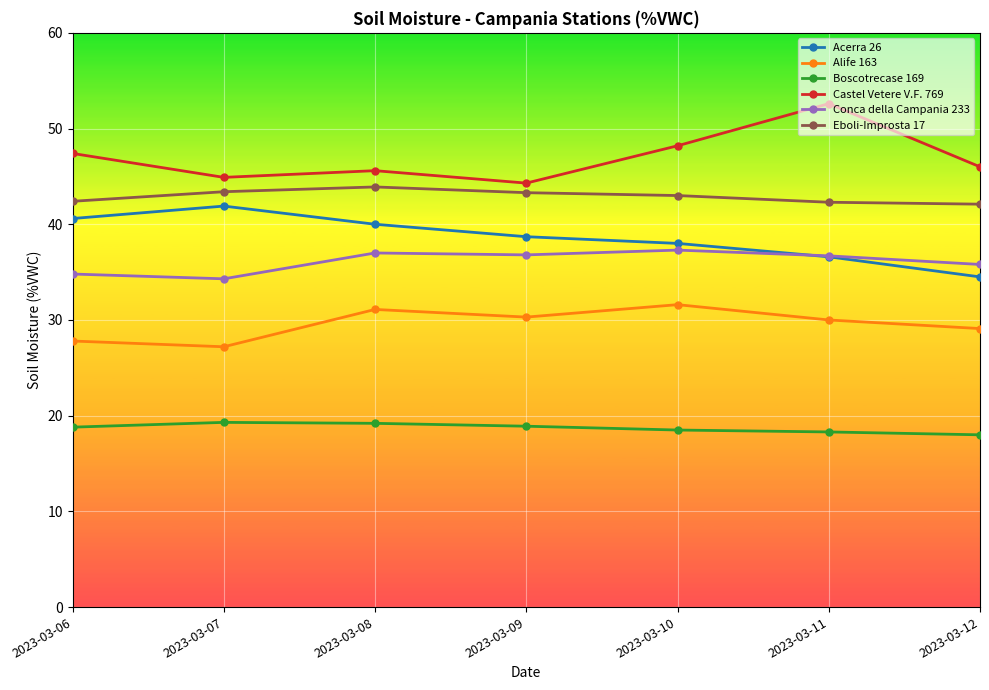

What is the sum of all Conca della Campania 233 values?

252.7